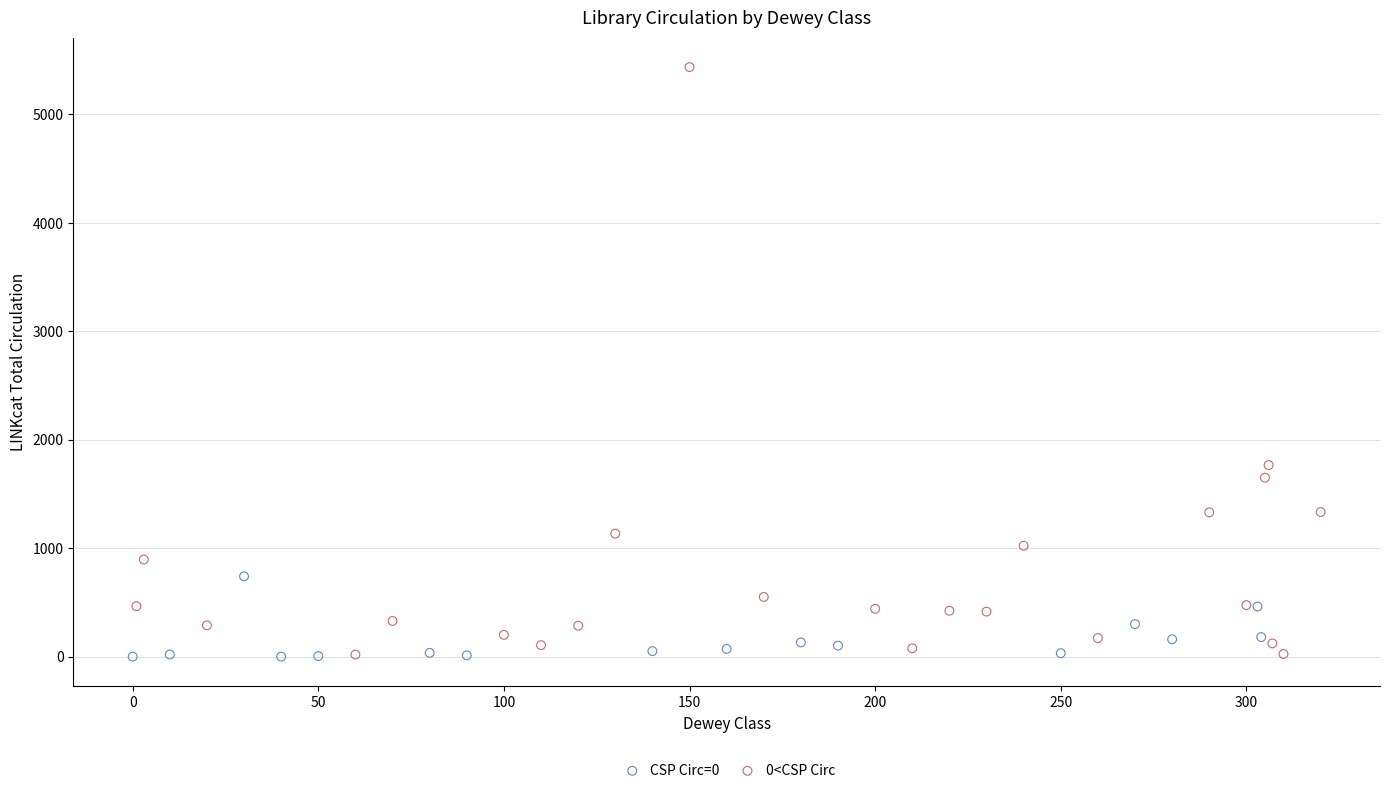

Which series reaches the maximum Y coordinate?

0<CSP Circ